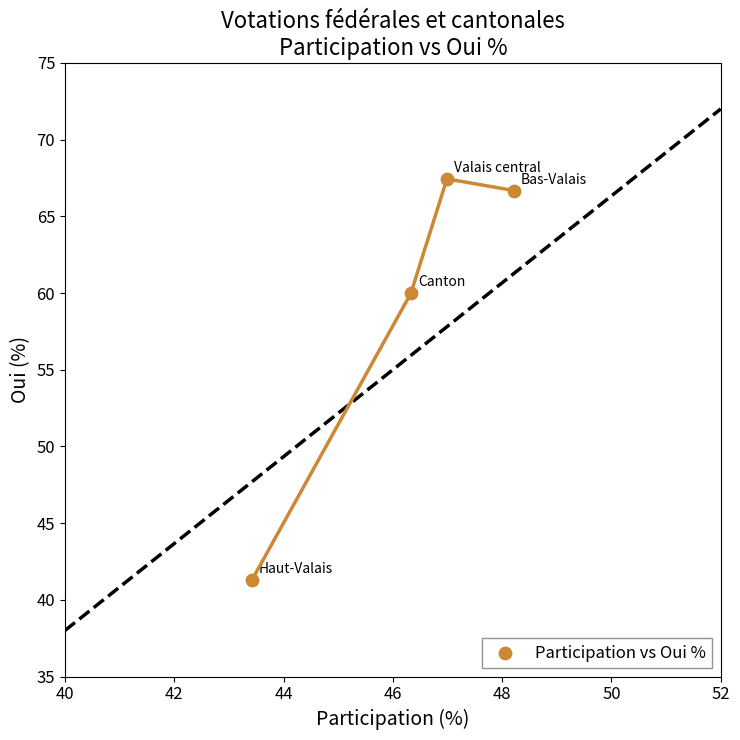

What Y value in the scatter plot is closest to 54?

60.0